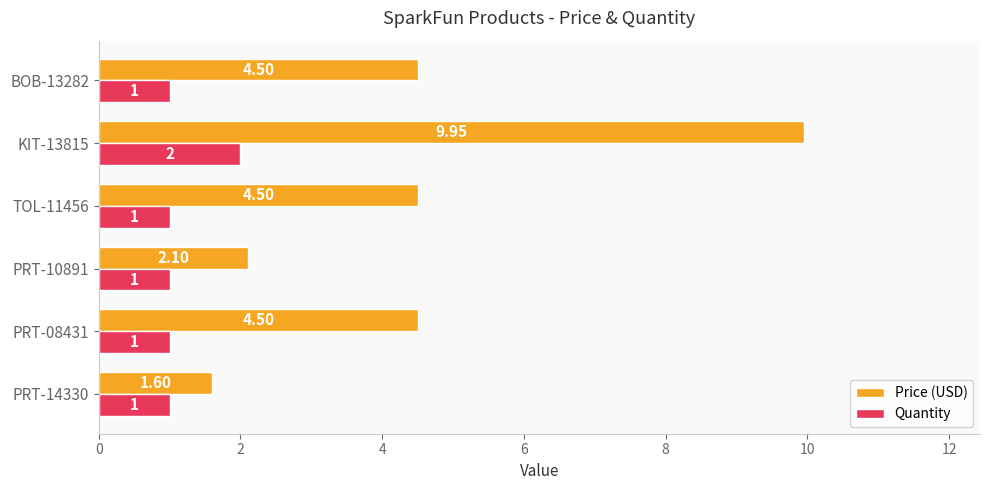

What is the difference between the maximum and minimum values in the Quantity series?

1.0